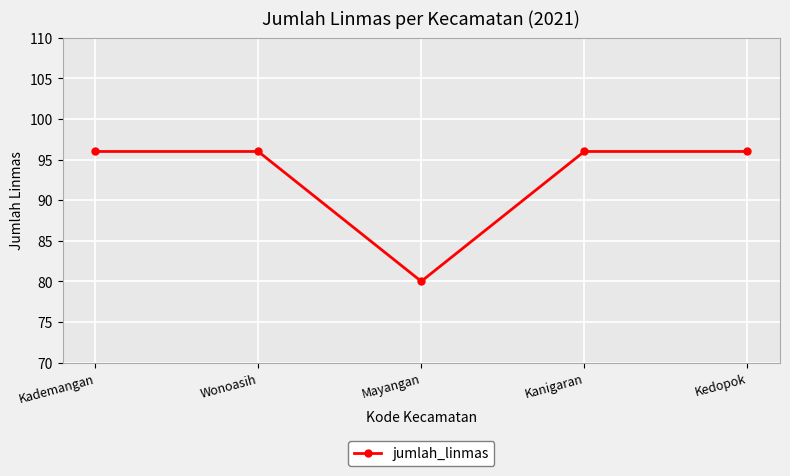

What is the label of the 1st point from the right?

Kedopok